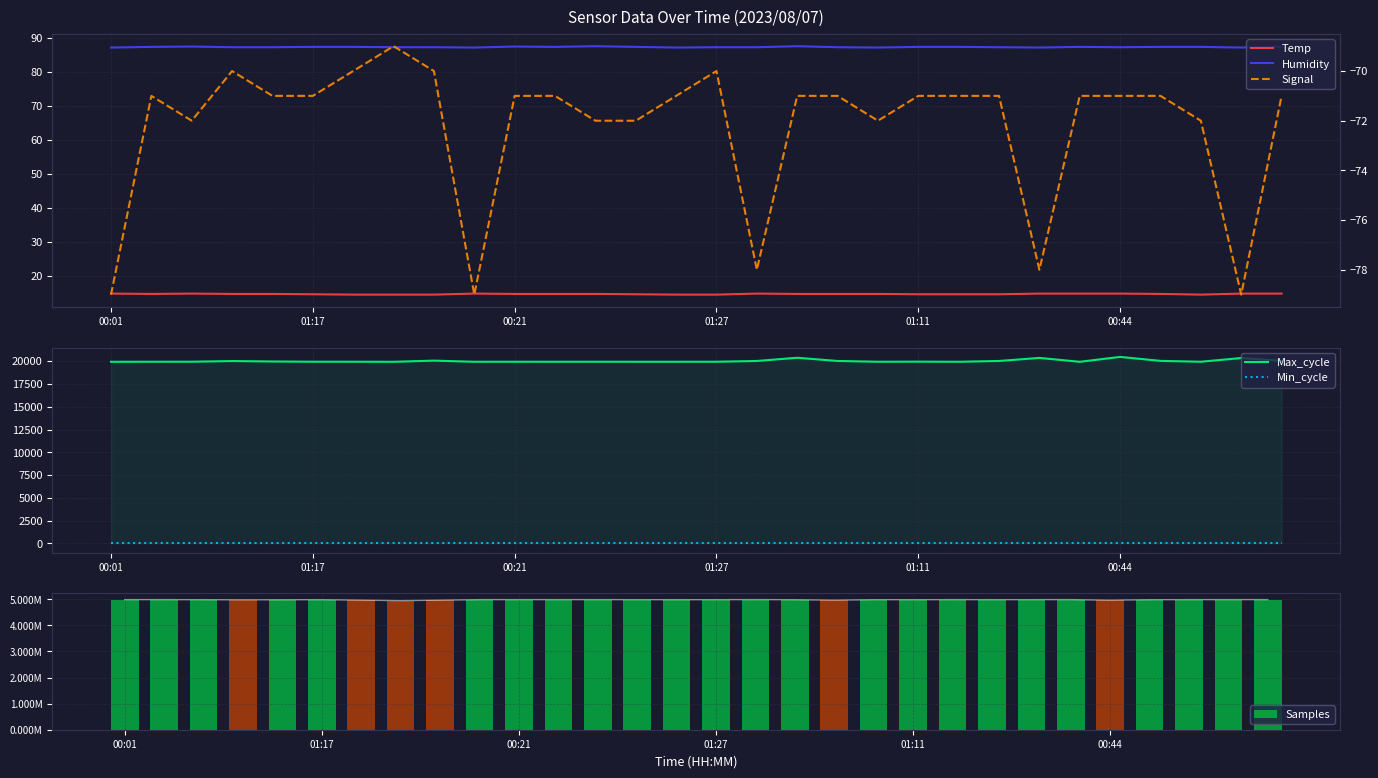

Rank the series by their maximum value, from lowest to highest.

Signal, Temp, Min_cycle, Humidity, Max_cycle, Samples